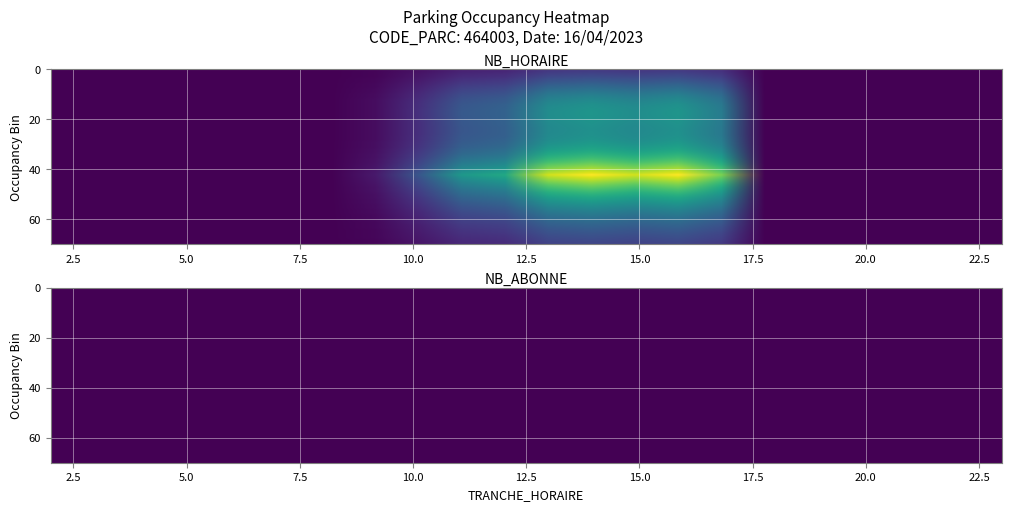

What is the approximate value at 17?

6.3